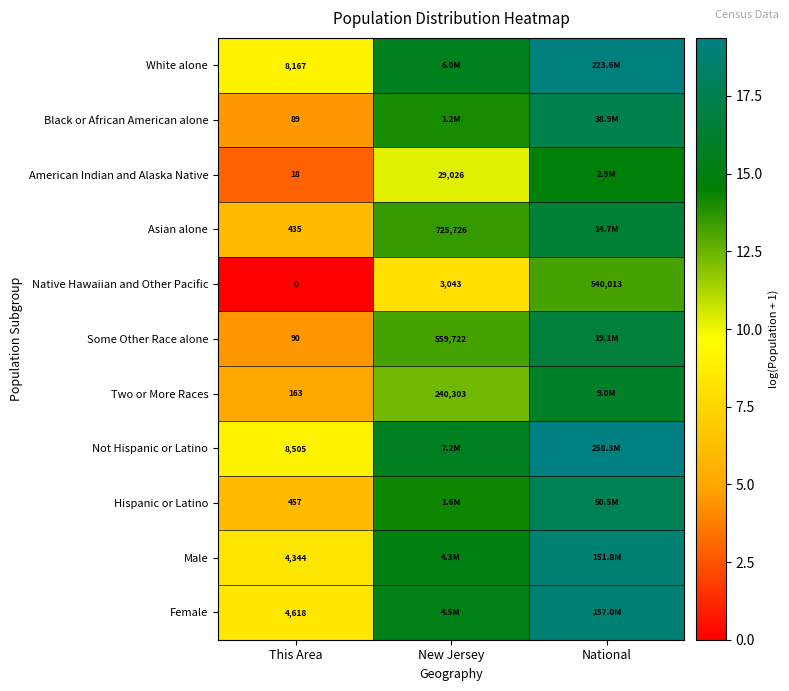

Between This Area and National, which series saw the biggest shift?

Native Hawaiian and Other Pacific